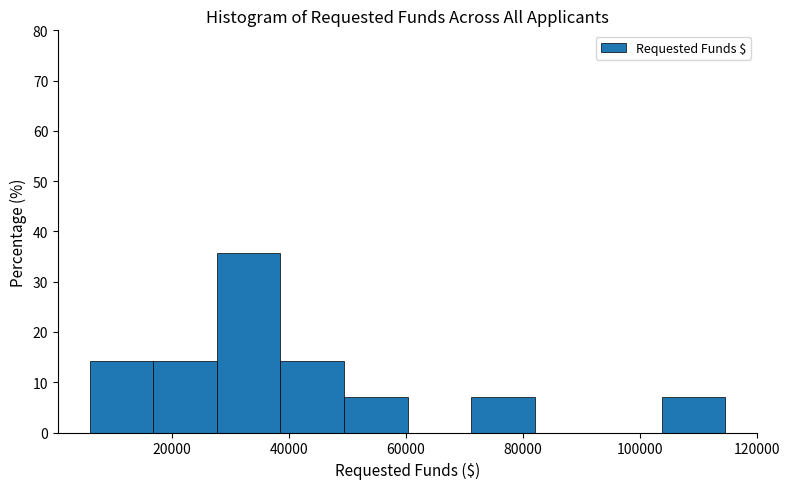

Reading left to right, transcribe this chart: for each bar, give the range it covers on the x-axis and its height. Neither the bar edges nor the heights are printed on the chart, so give them approximately, as read against the axes.

6000 to 16000: 14
16000 to 28000: 14
28000 to 38000: 36
38000 to 50000: 14
50000 to 60000: 7
60000 to 72000: 0
72000 to 82000: 7
82000 to 92000: 0
92000 to 104000: 0
104000 to 114000: 7